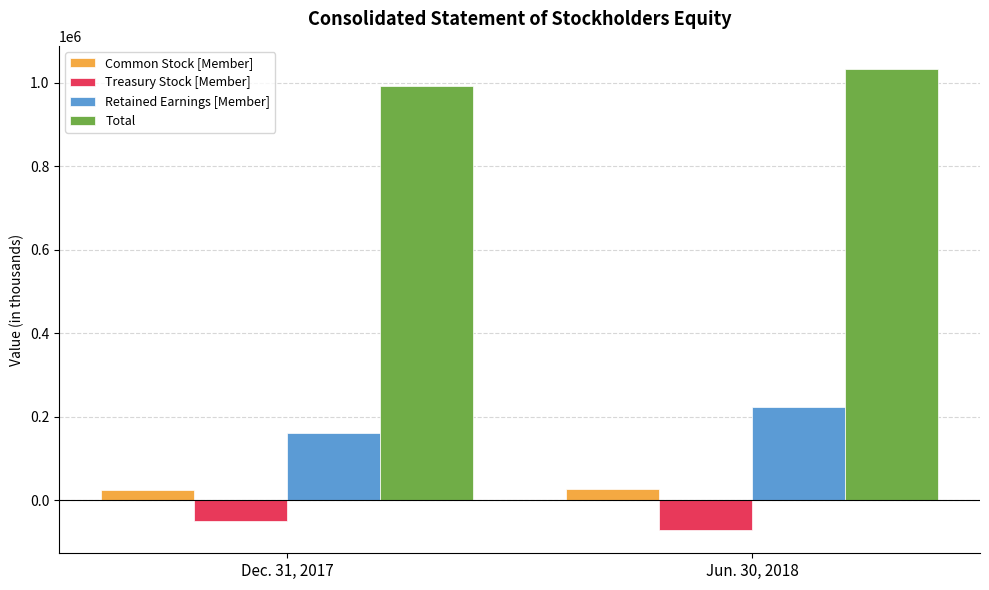

Count the number of categories in the chart.

2